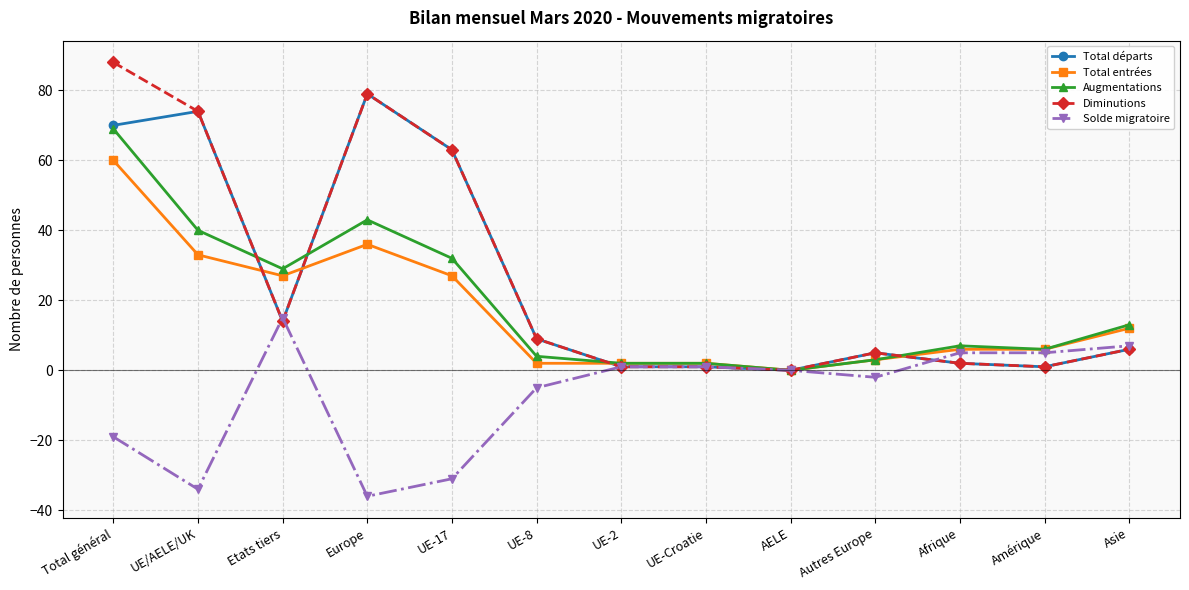

What is the maximum value shown in the chart?

88